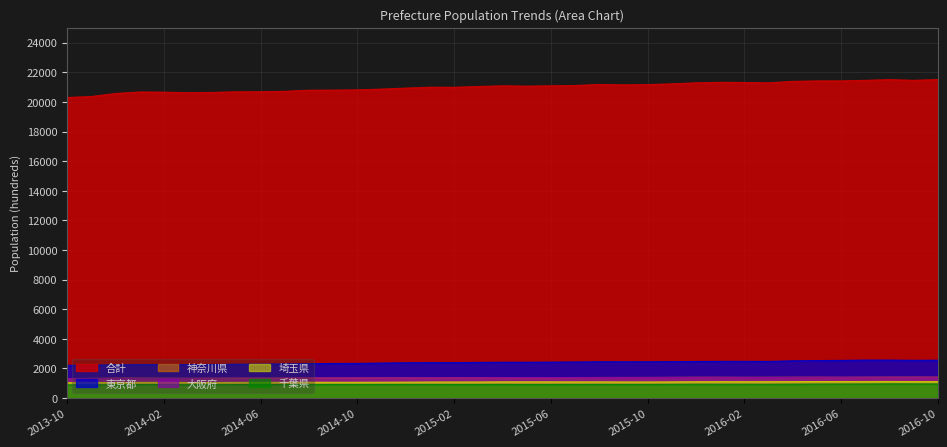

What is the label of the 31st point from the right?

2014-04